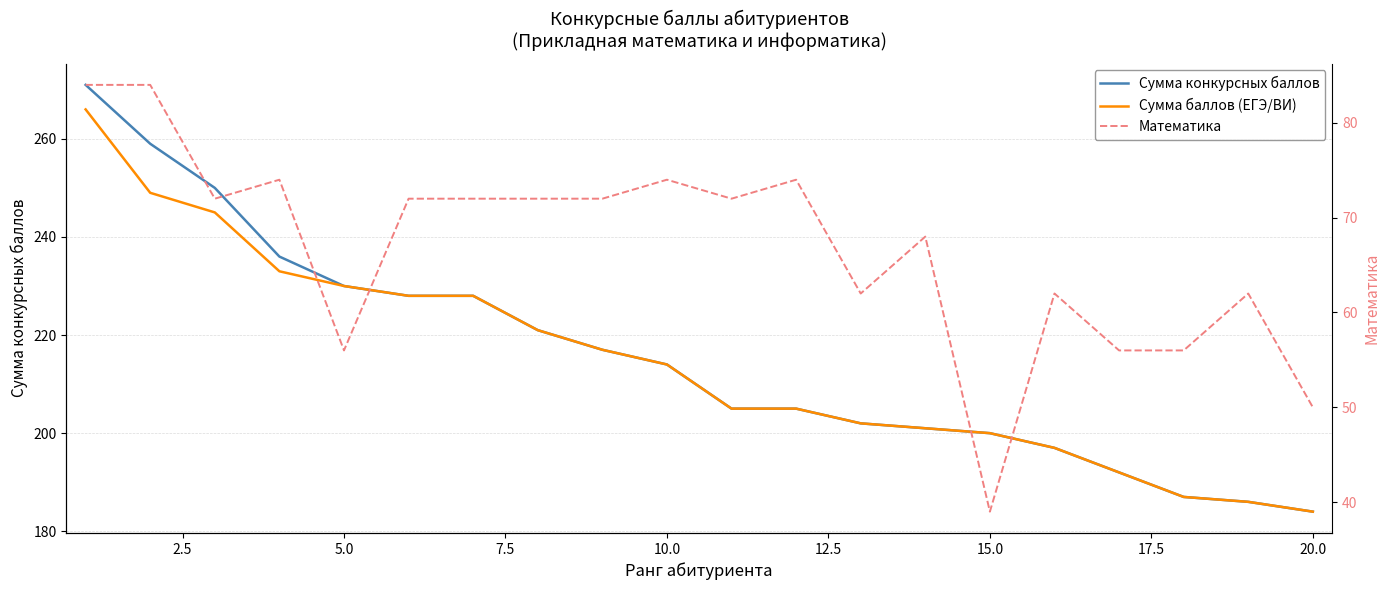

True or false: Сумма конкурсных баллов has more than 0 points higher than both neighbors.

False